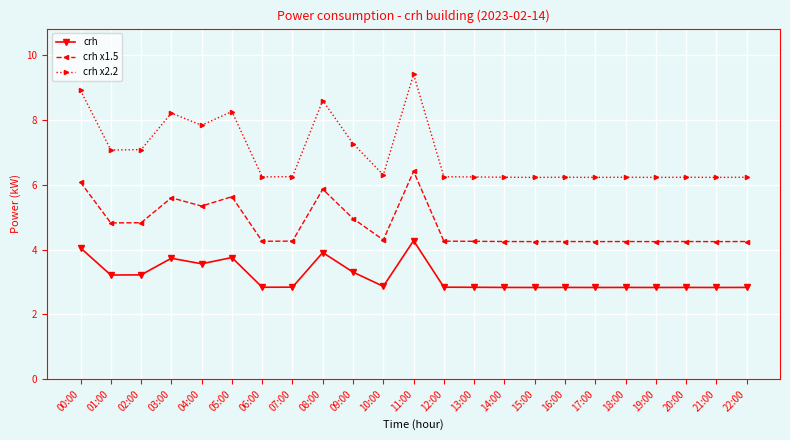

Rank the series by their average value, from lowest to highest.

crh, crh x1.5, crh x2.2